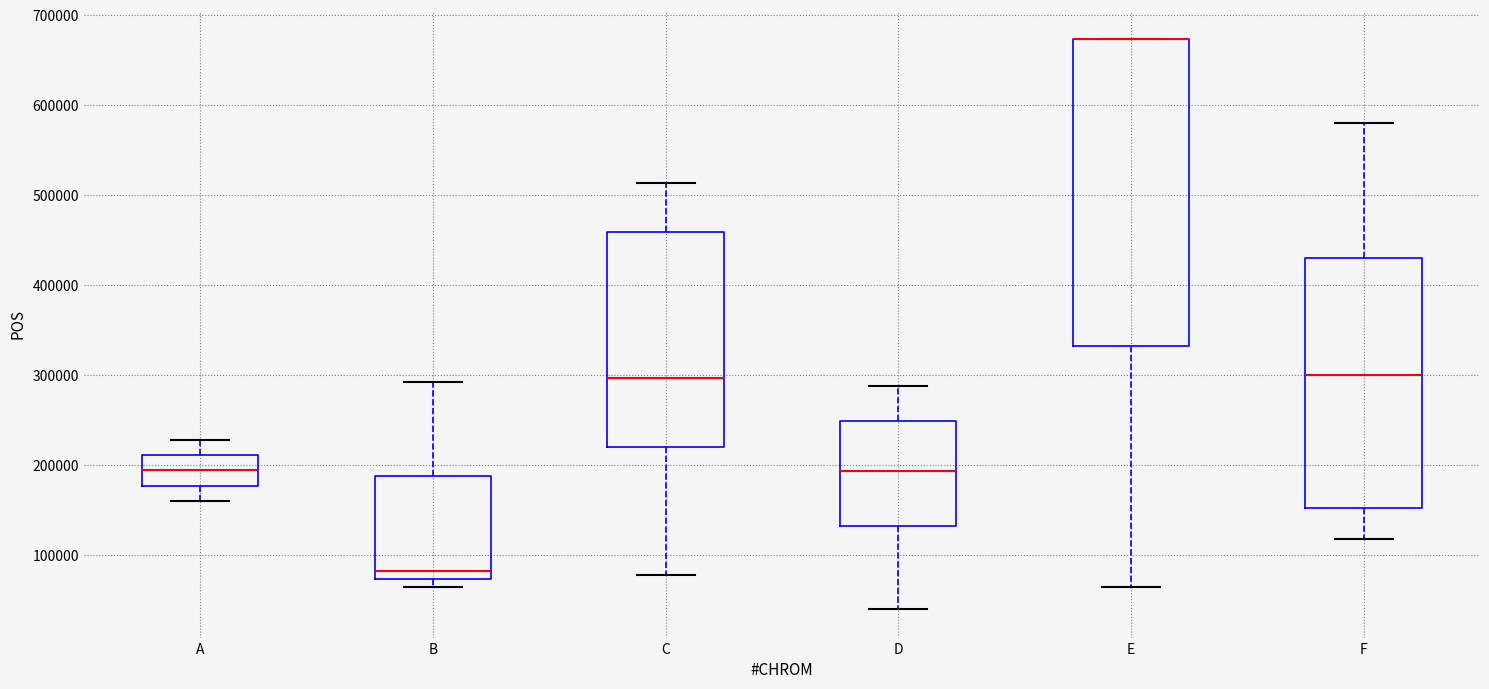

Reading left to right, read every box against the y-axis: the position of its median line, the range the box covers, and the ends of its whiskers. The values are not printed on the chart, so give them approximately, as read against the axis.

A: median 190000, box 180000 to 210000, whiskers 160000 to 230000
B: median 80000, box 70000 to 190000, whiskers 60000 to 290000
C: median 300000, box 220000 to 460000, whiskers 80000 to 510000
D: median 190000, box 130000 to 250000, whiskers 40000 to 290000
E: median 670000 (drawn on the box's upper edge), box 330000 to 670000, whiskers 60000 to 670000
F: median 300000, box 150000 to 430000, whiskers 120000 to 580000